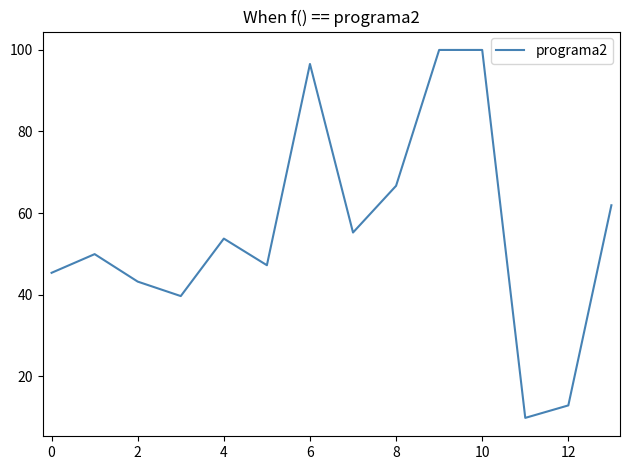

What is the greatest value displayed?

100.0